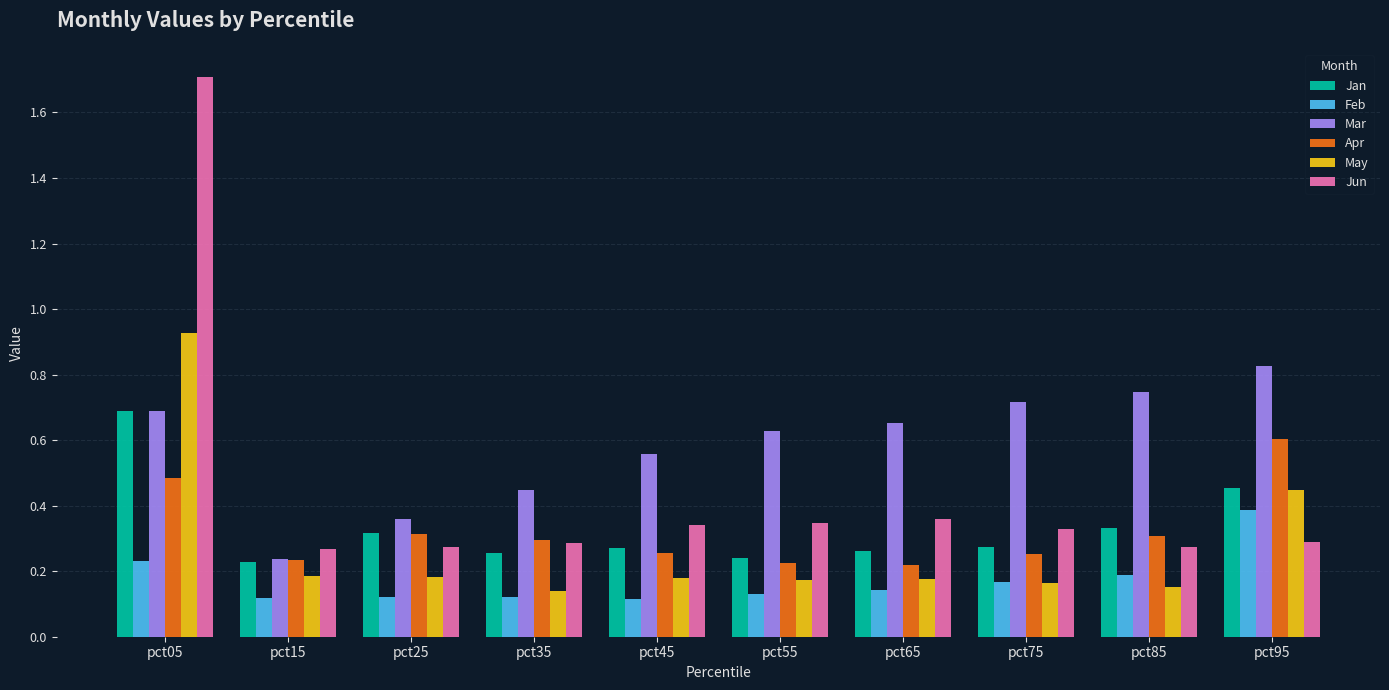

What is the total value across all series at pct25?

1.6